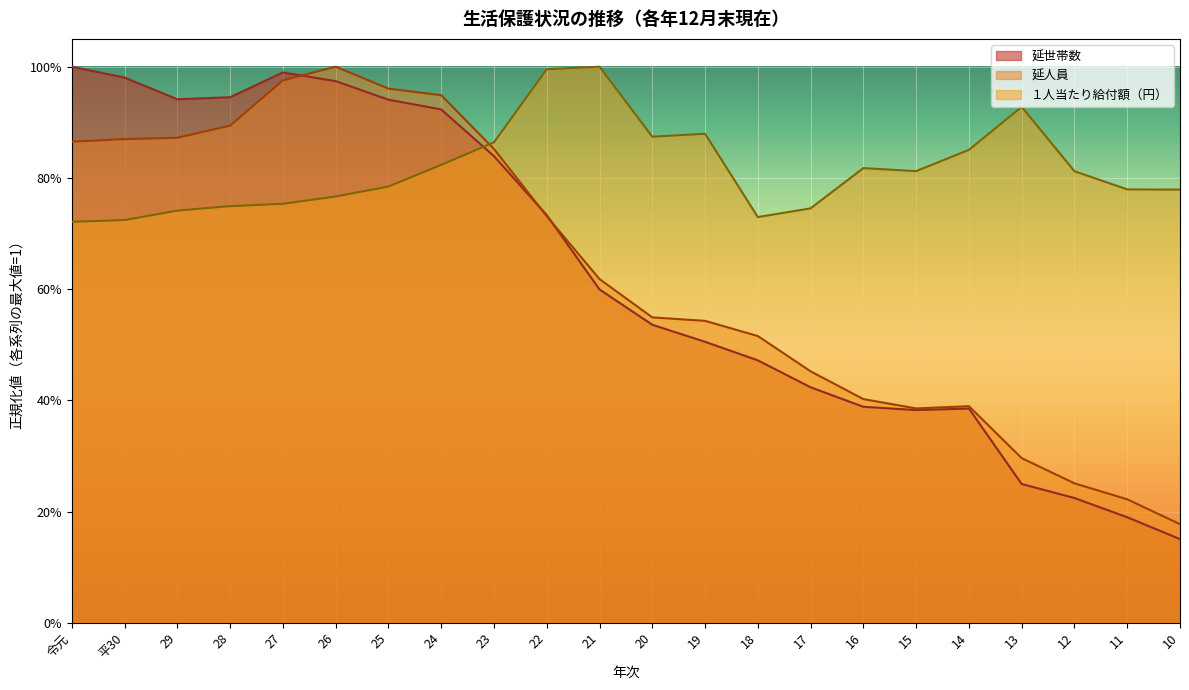

Where is the first local maximum for １人当たり給付額（円）?

21